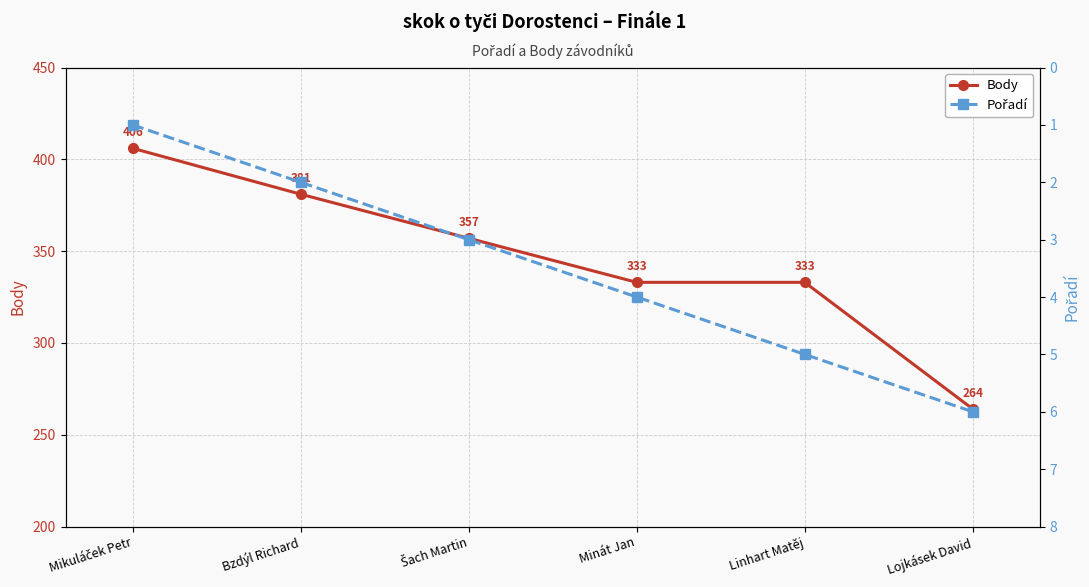

What are all the series names shown in the legend?

Body, Pořadí